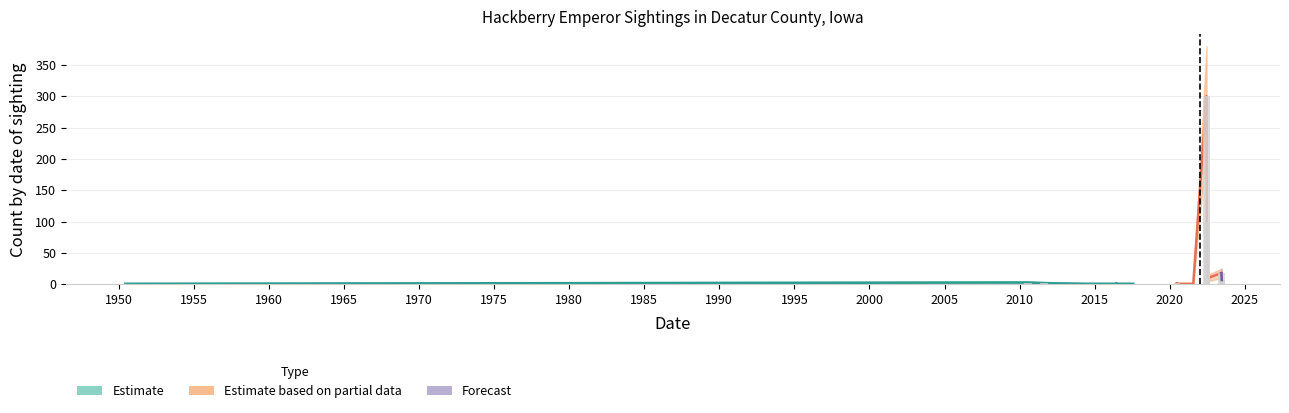

The Count_upper series shows 380 at 2022-06-12. True or false?

True